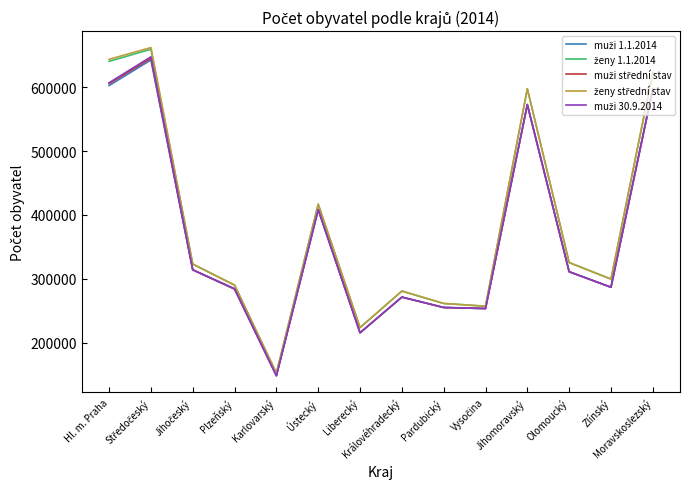

How many lines are shown in the chart?

5